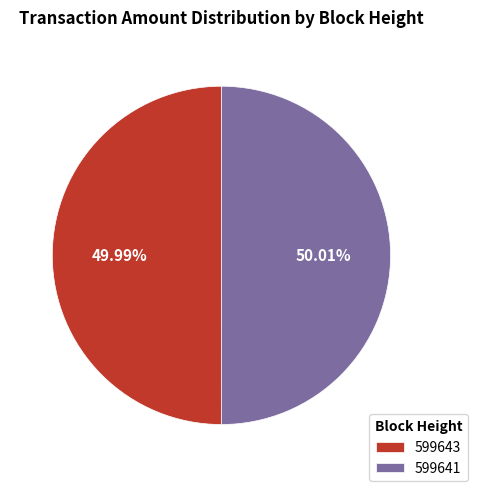

What portion of the pie excludes 599641?

50.0%